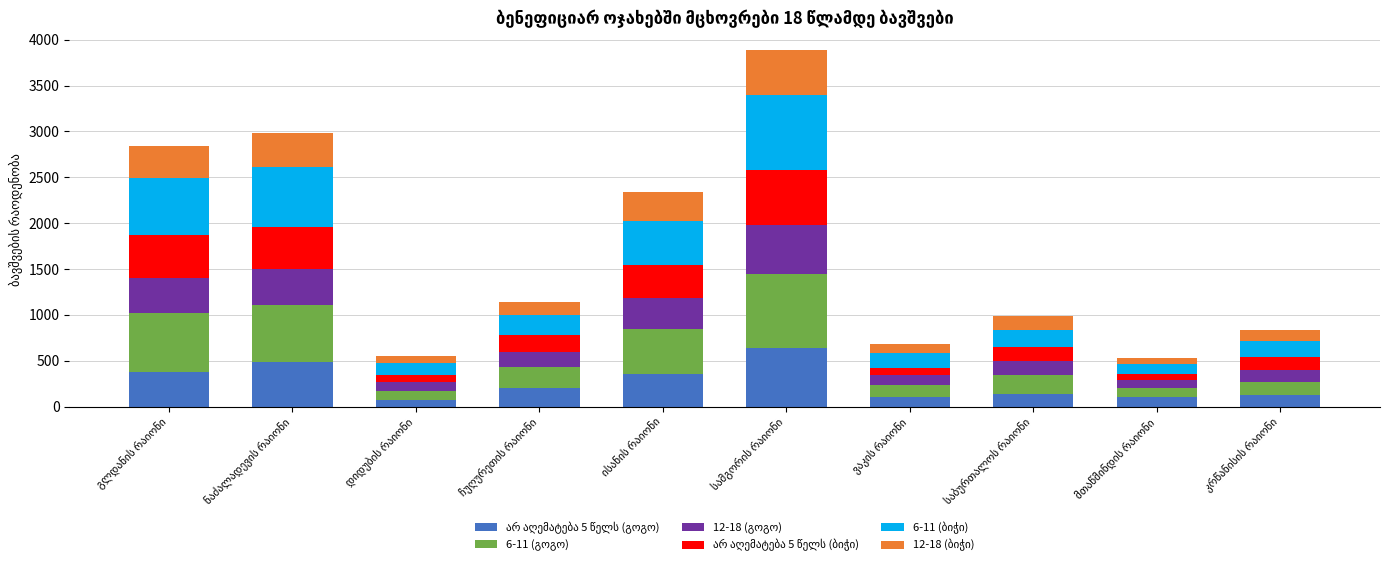

At which category is the sum across all series the highest?

სამგორის რაიონი